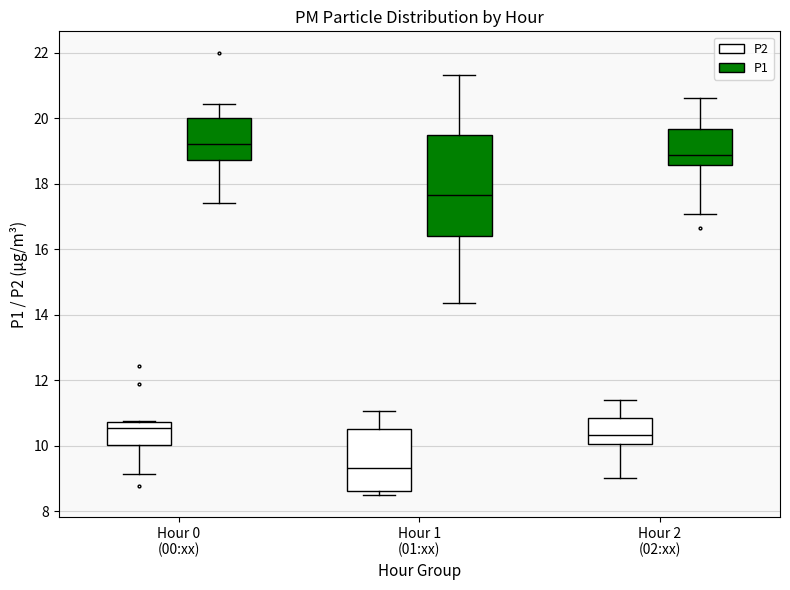

Which box is the tallest, from its lower edge to its upper edge?

Hour 1 (01:xx) (P1)